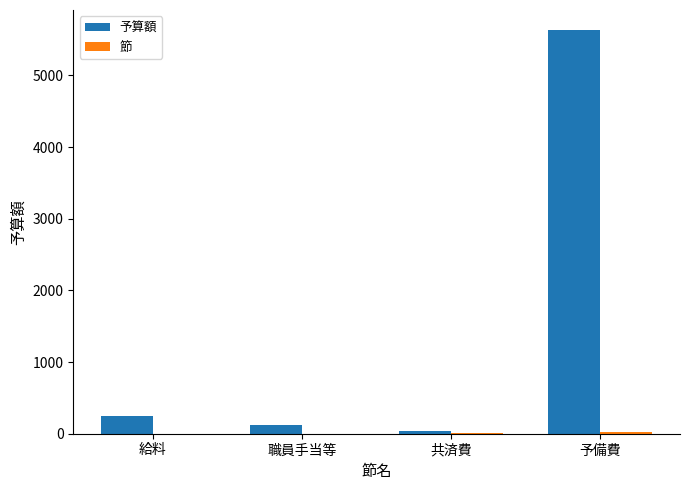

At which category is the sum across all series the highest?

予備費